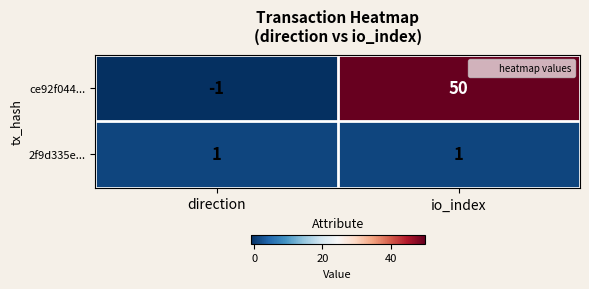

At direction, list the series in order from smallest to largest.

ce92f044..., 2f9d335e...